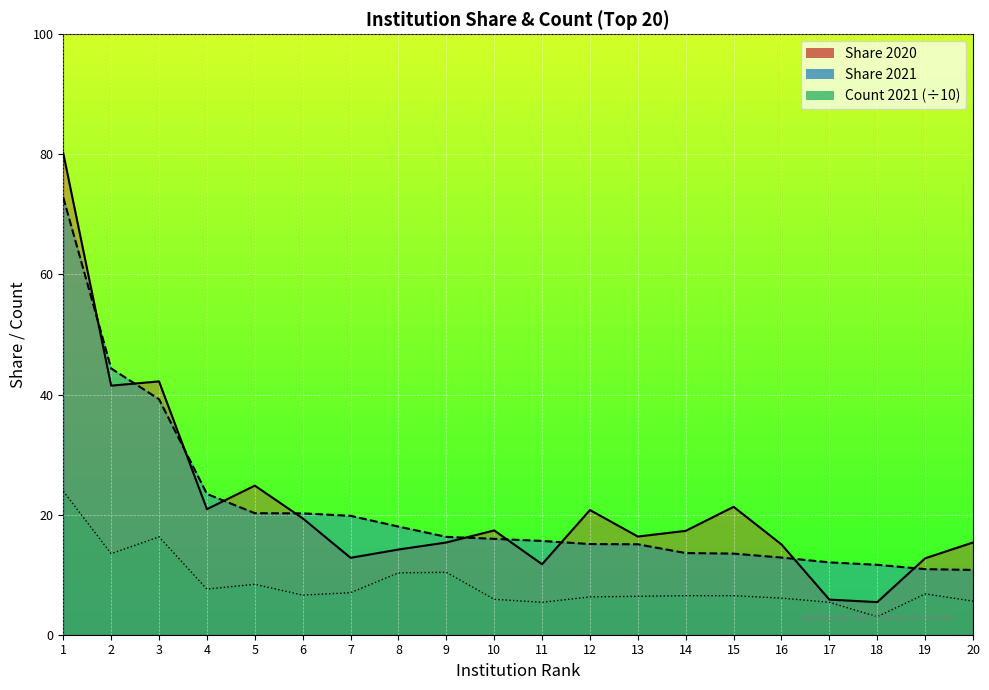

Is it true that Count 2021 equals 3.0 at 18?

True